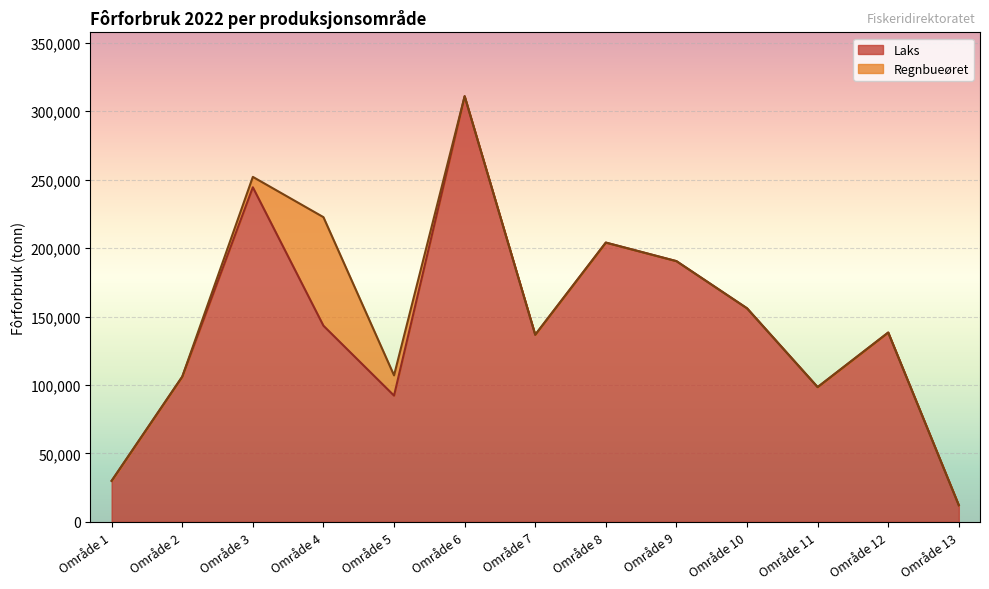

What is the difference between the values at Område 2 and Område 7?

30650